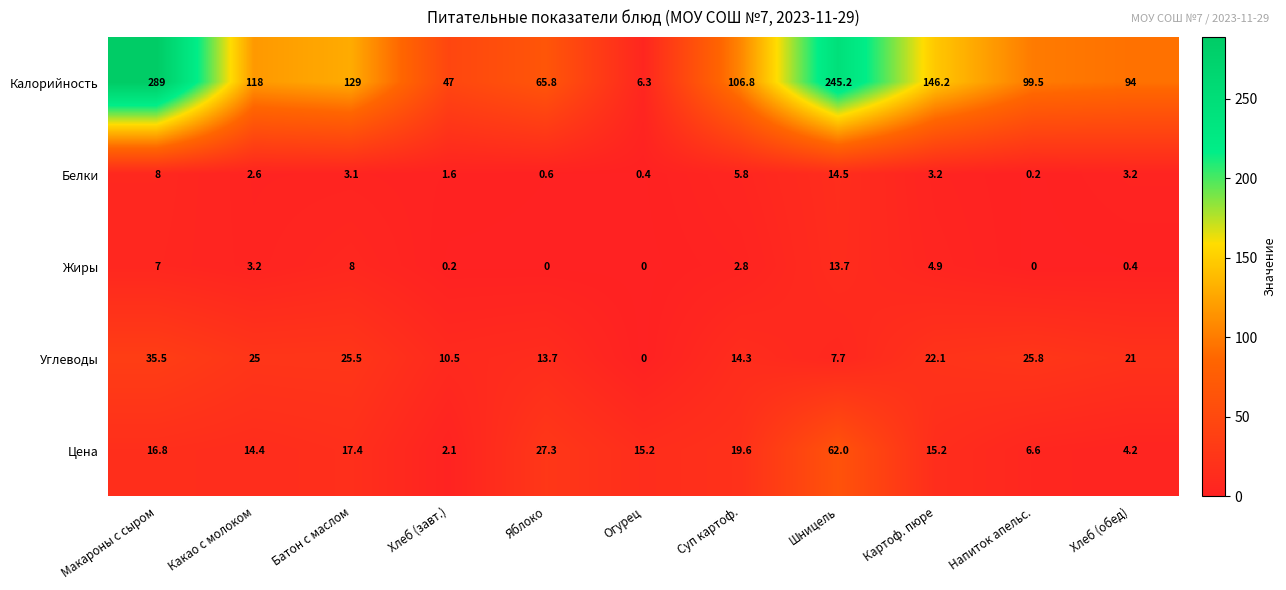

The value of Углеводы at Шницель is 13.2. True or false?

False